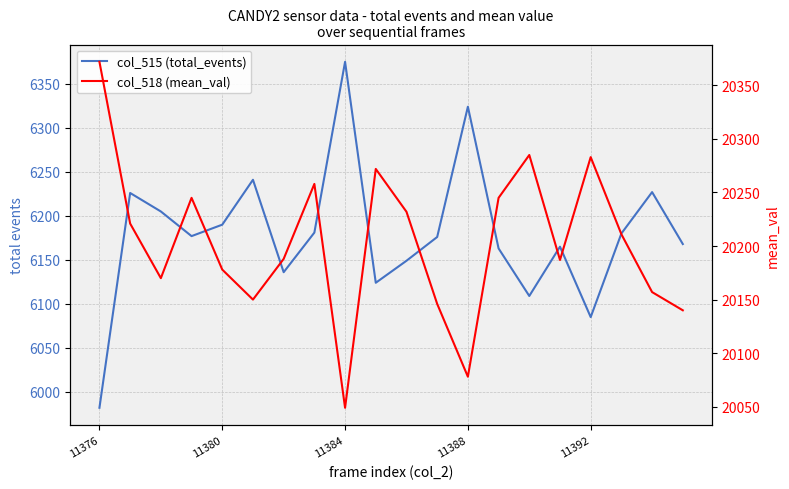

In col_515 (total_events), how many points are lower than both neighbors (excluding endpoints)?

5